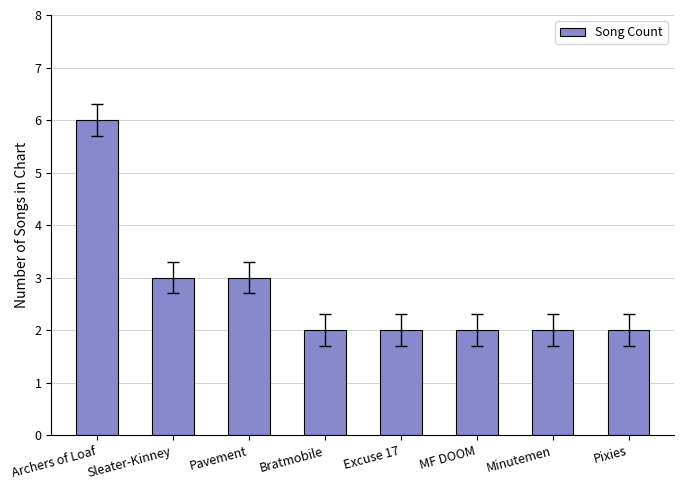

True or false: the data shows 3 at MF DOOM.

False